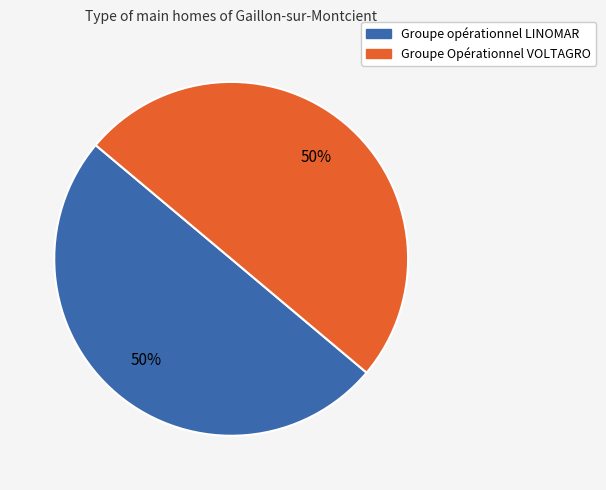

The Groupe opérationnel LINOMAR slice represents 43% of the pie. True or false?

False